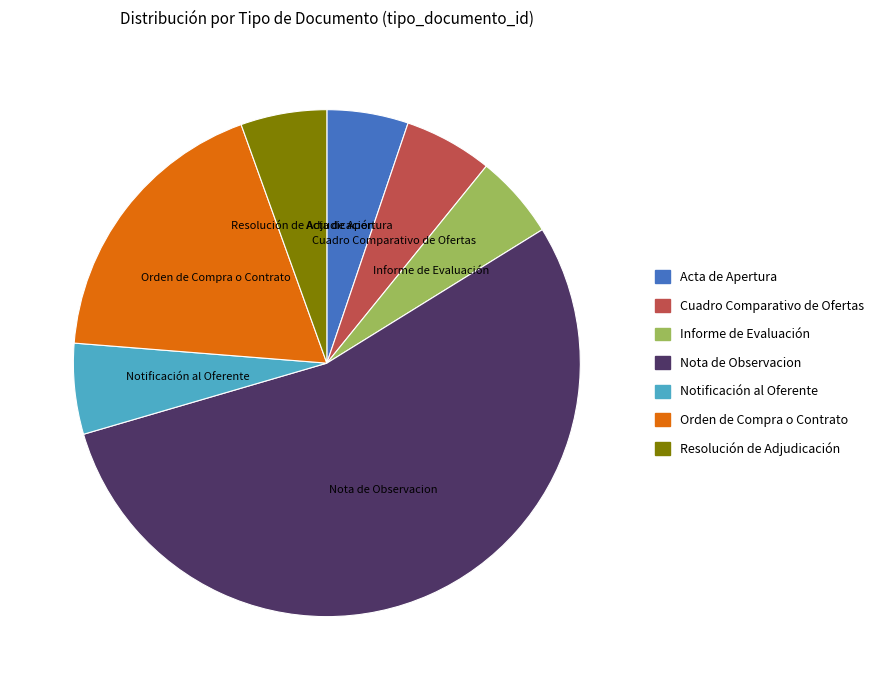

What is the largest slice in the pie chart?

Nota de Observacion